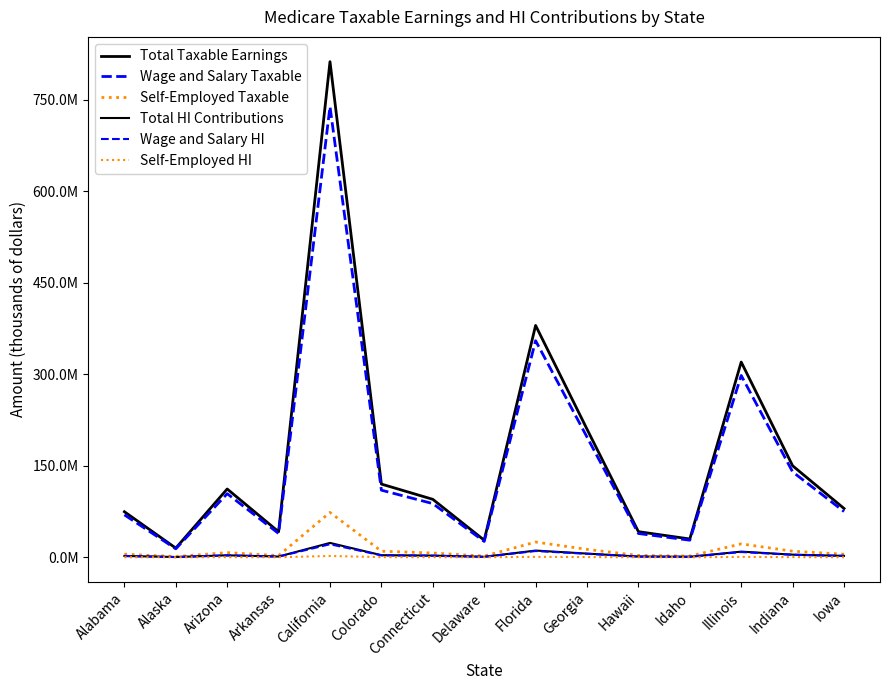

Does the chart display data point markers on the line(s)?

No